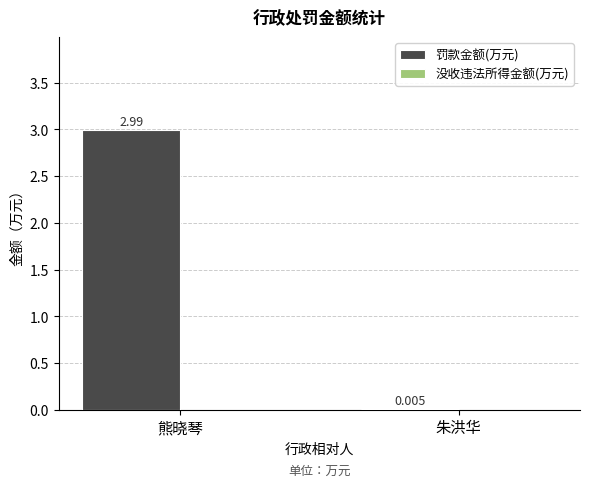

Which label corresponds to the largest value in the chart?

熊晓琴